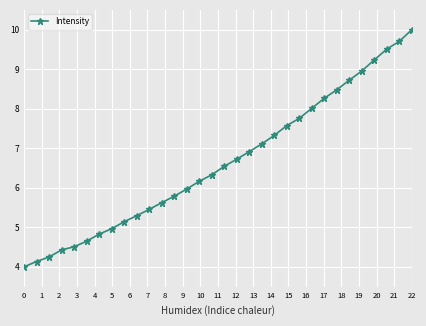

What is the difference between the second highest and minimum values?

5.7